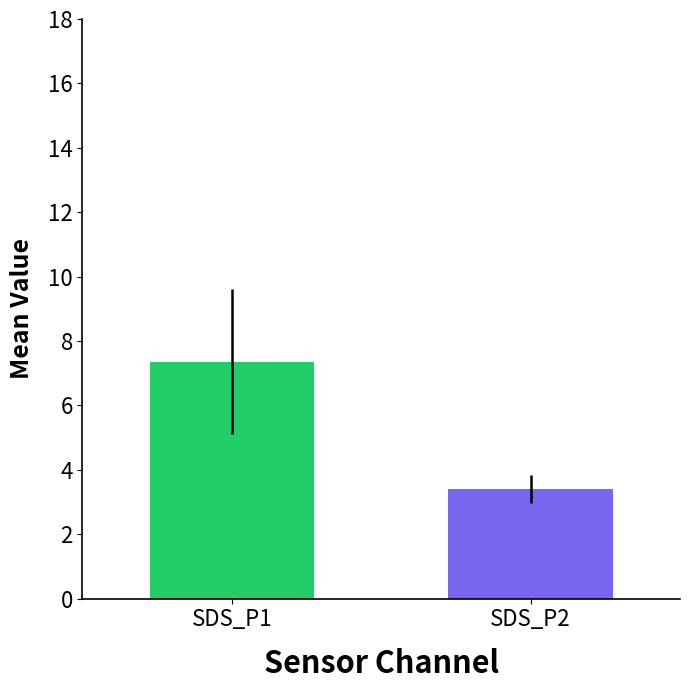

The value of SDS_P1 at 12 is 2.5. True or false?

False